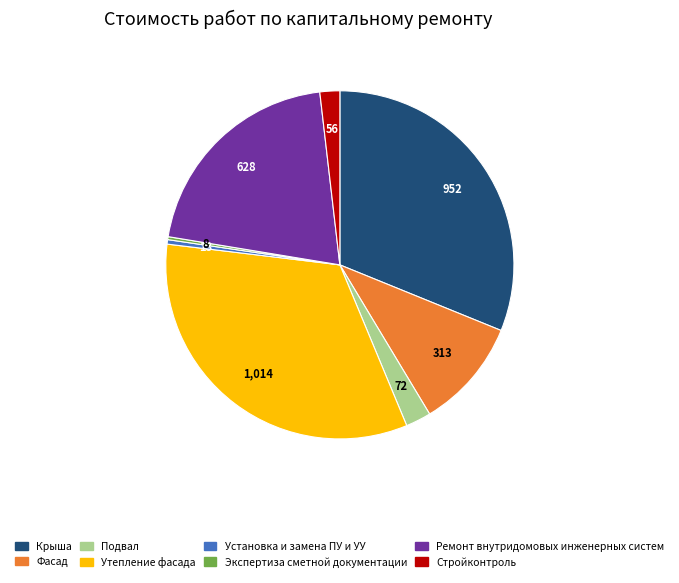

Do Утепление фасада and Подвал together represent more than half of the pie?

No